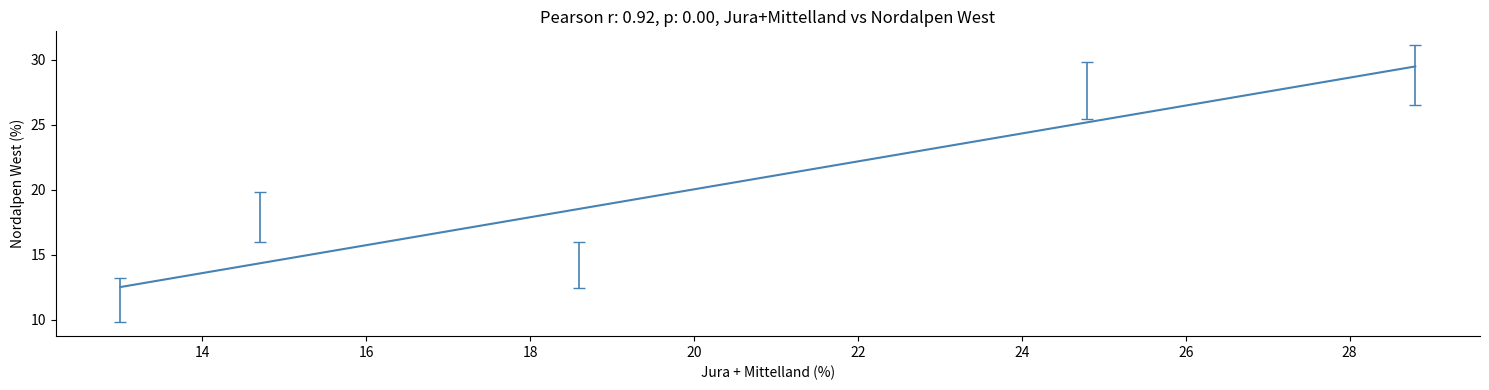

What Y value in the scatter plot is closest to 20?

17.9